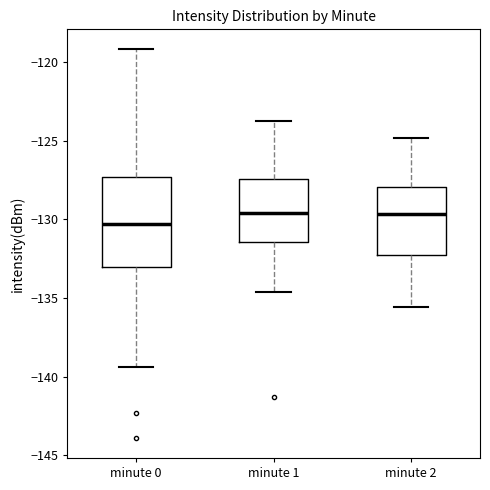

Which box is the tallest, from its lower edge to its upper edge?

minute 0